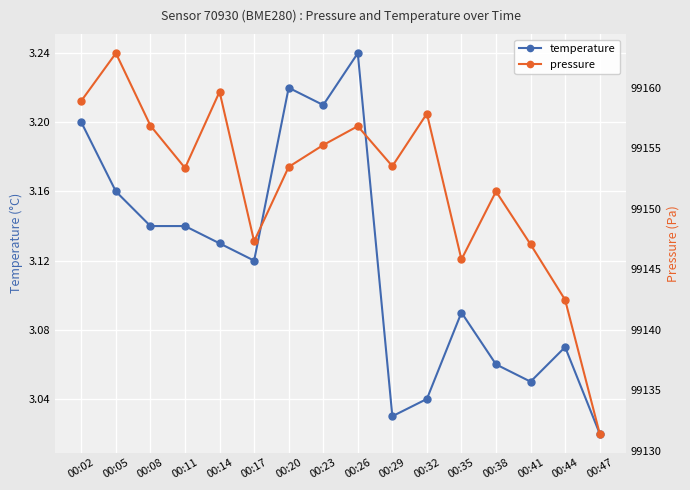

The value of temperature at 00:38 is 3.1. True or false?

True